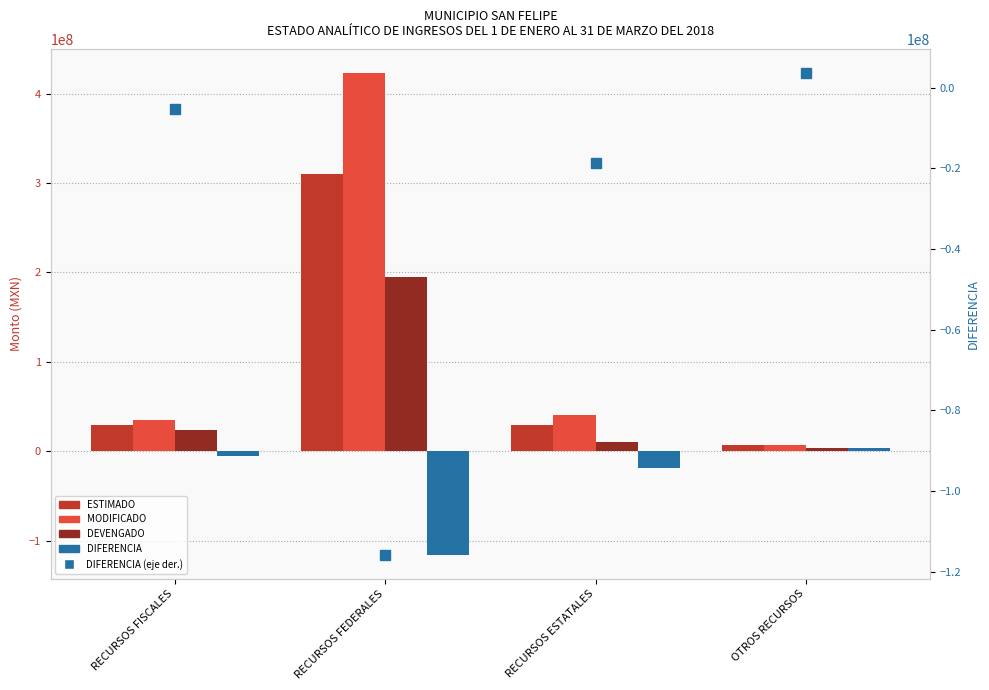

What position from the right is RECURSOS ESTATALES?

2